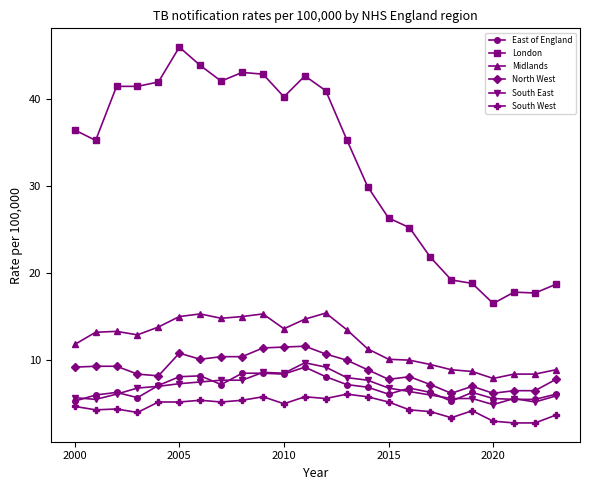

Which series has the largest total across all categories?

London